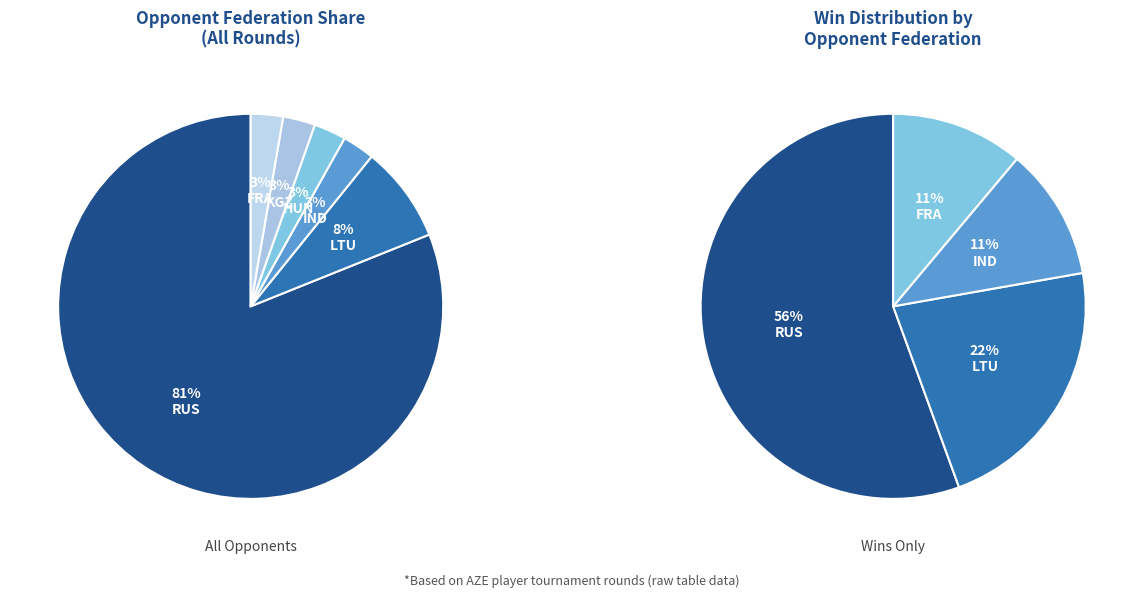

Count the number of slices in the pie.

6